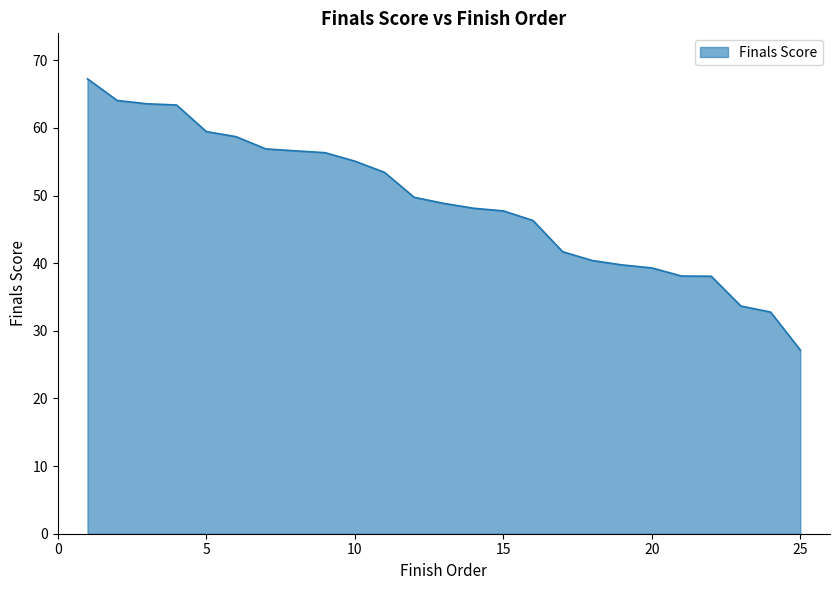

What is the minimum value shown in the chart?

27.2